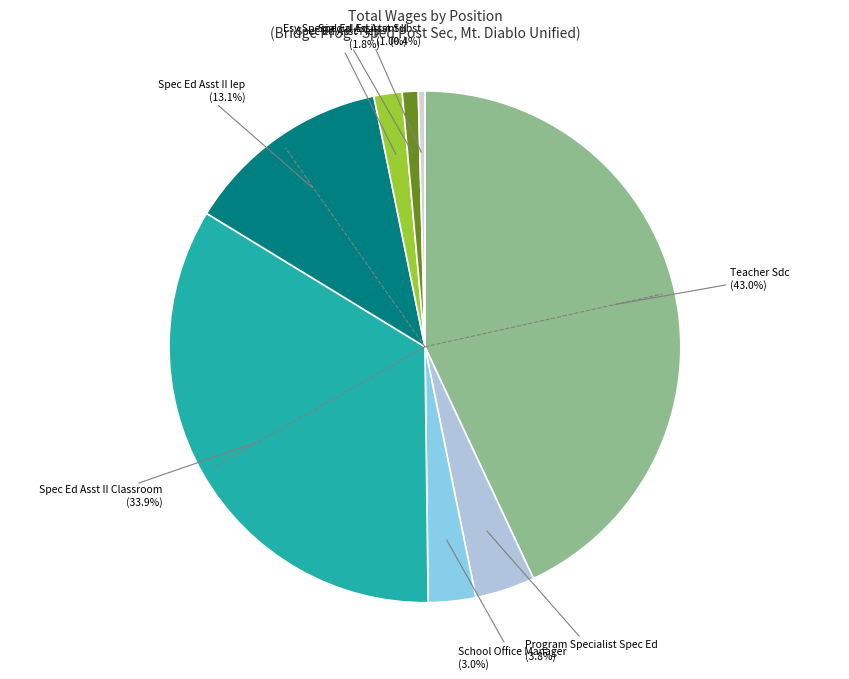

How many segments does this pie chart have?

8